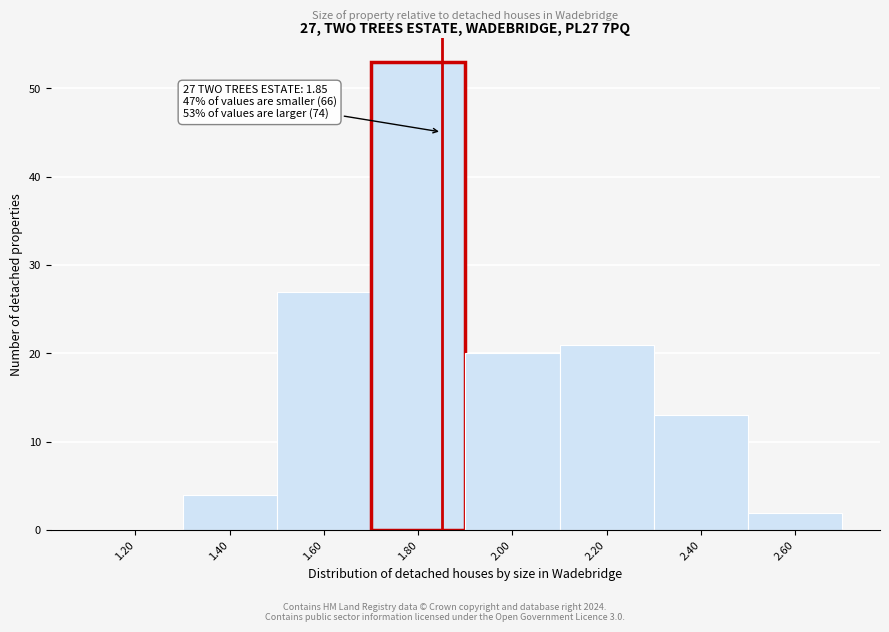

Which range on the x-axis has the tallest bar?

1.7 to 1.9